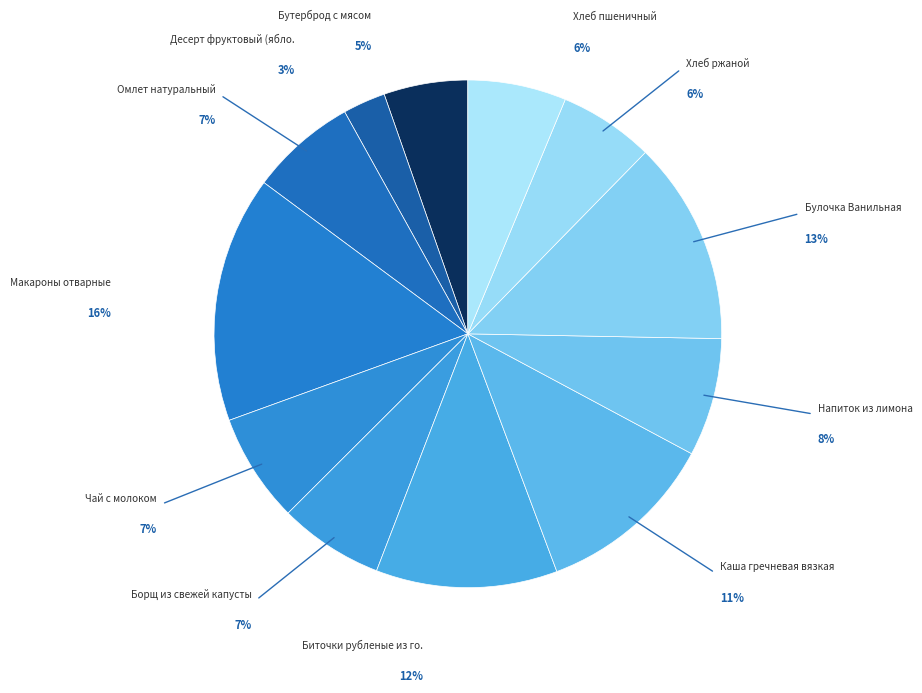

Is it true that Бутерброд с мясом is 5% of the pie?

True